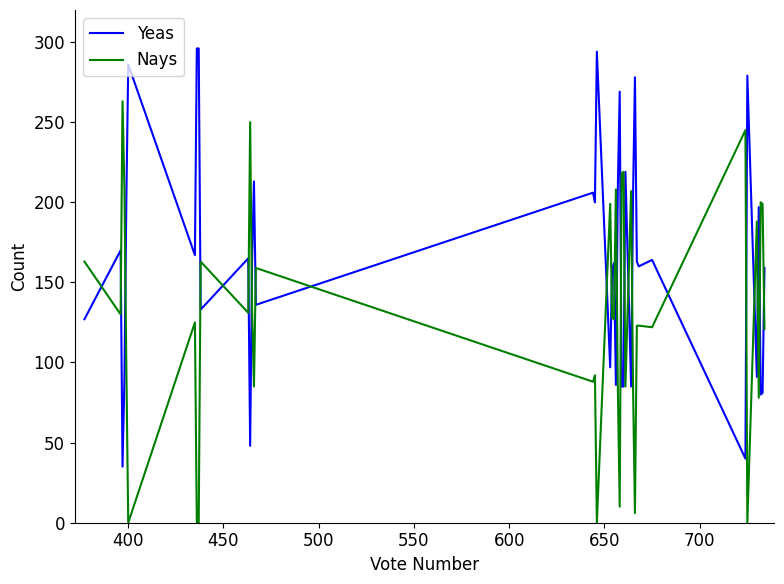

Which series has the largest total across all categories?

Yeas